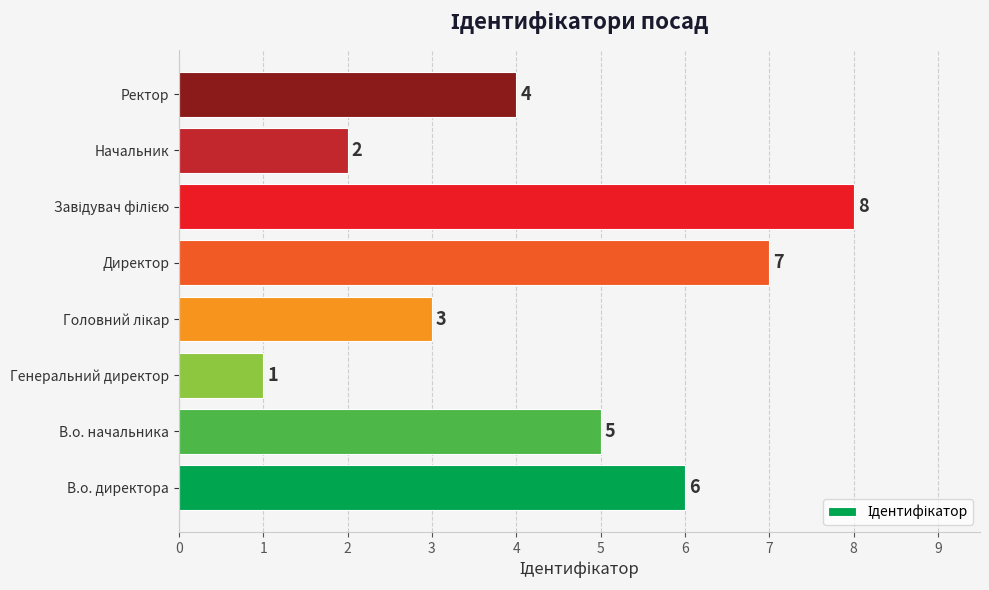

How many values are between 3 and 7?

5